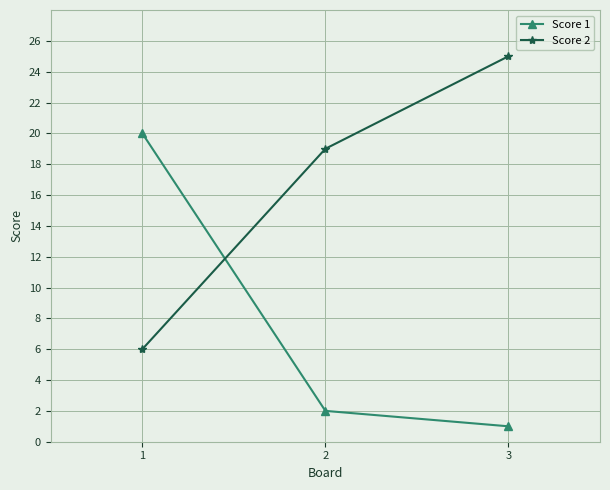

What is the value of the Score 1 point at the 1st from the left?

20